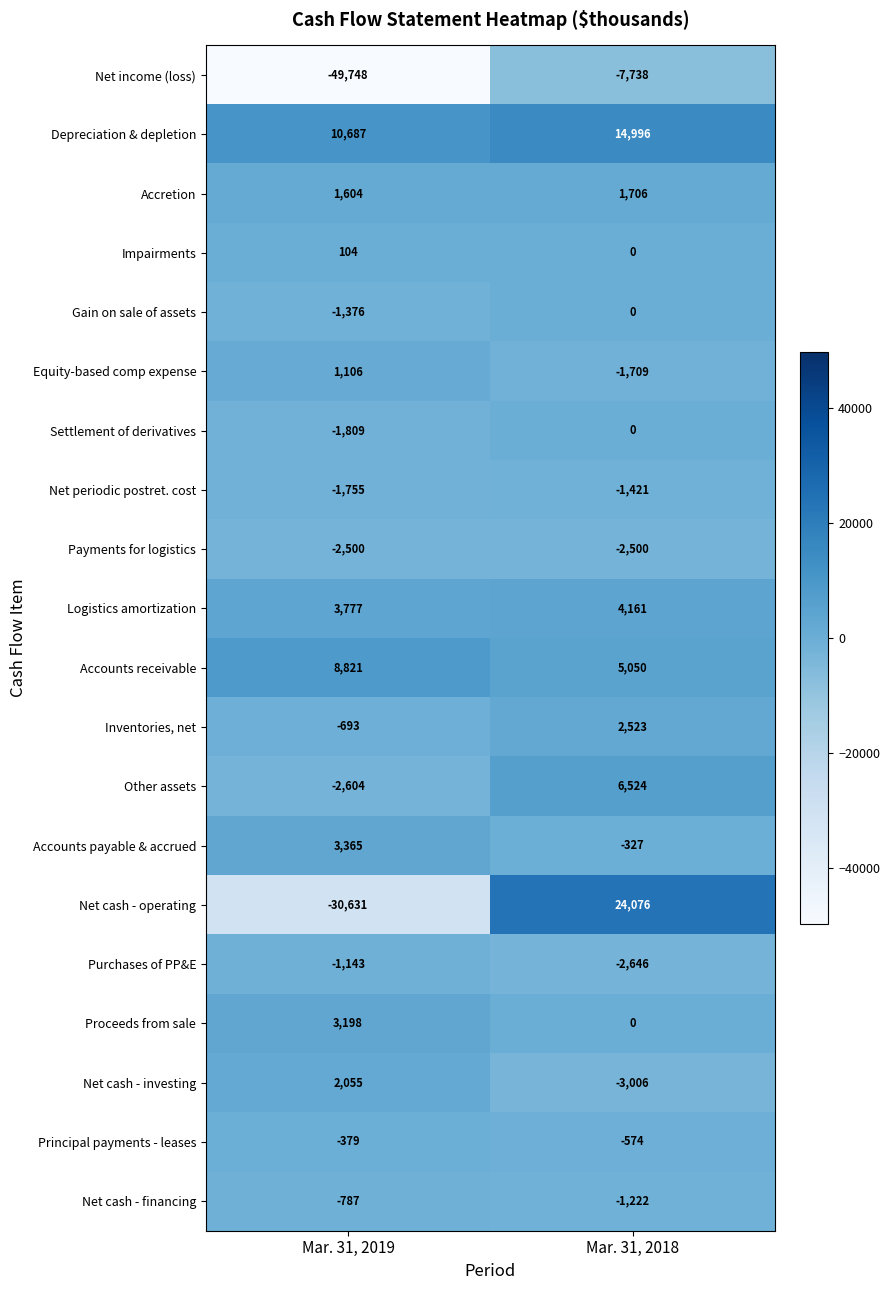

Between Mar. 31, 2019 and Mar. 31, 2018, which series saw the biggest shift?

Net cash - operating